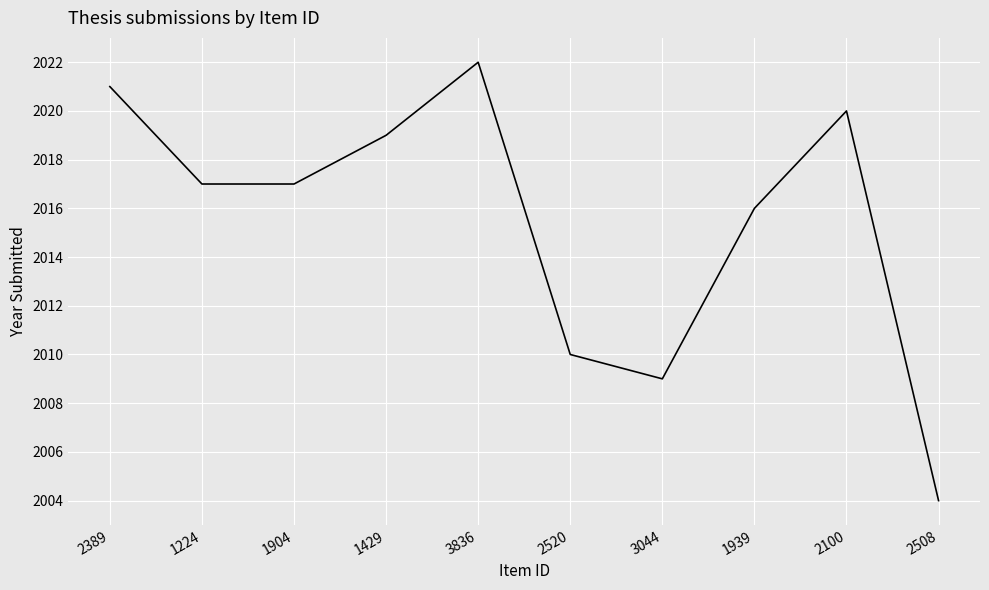

True or false: the data shows 3051 at 1939.

False